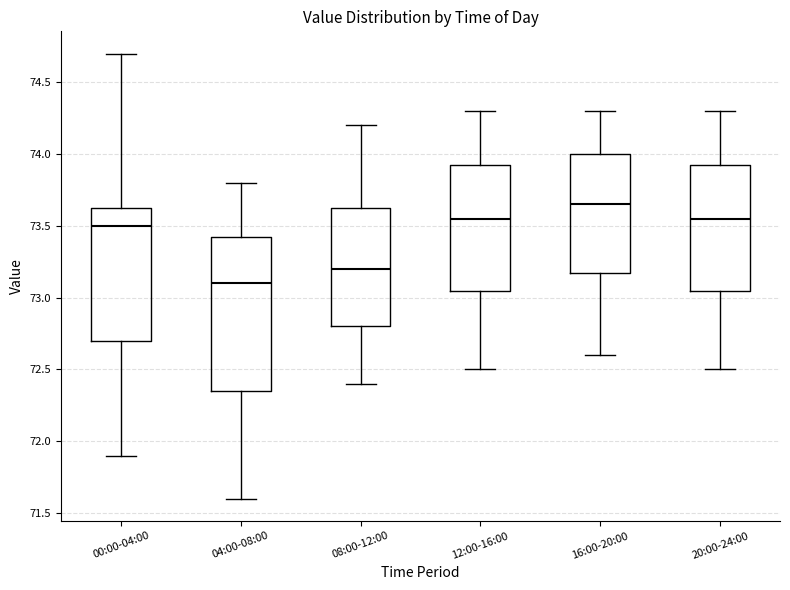

Comparing the boxes themselves (not the whiskers), which one is the tallest?

04:00-08:00